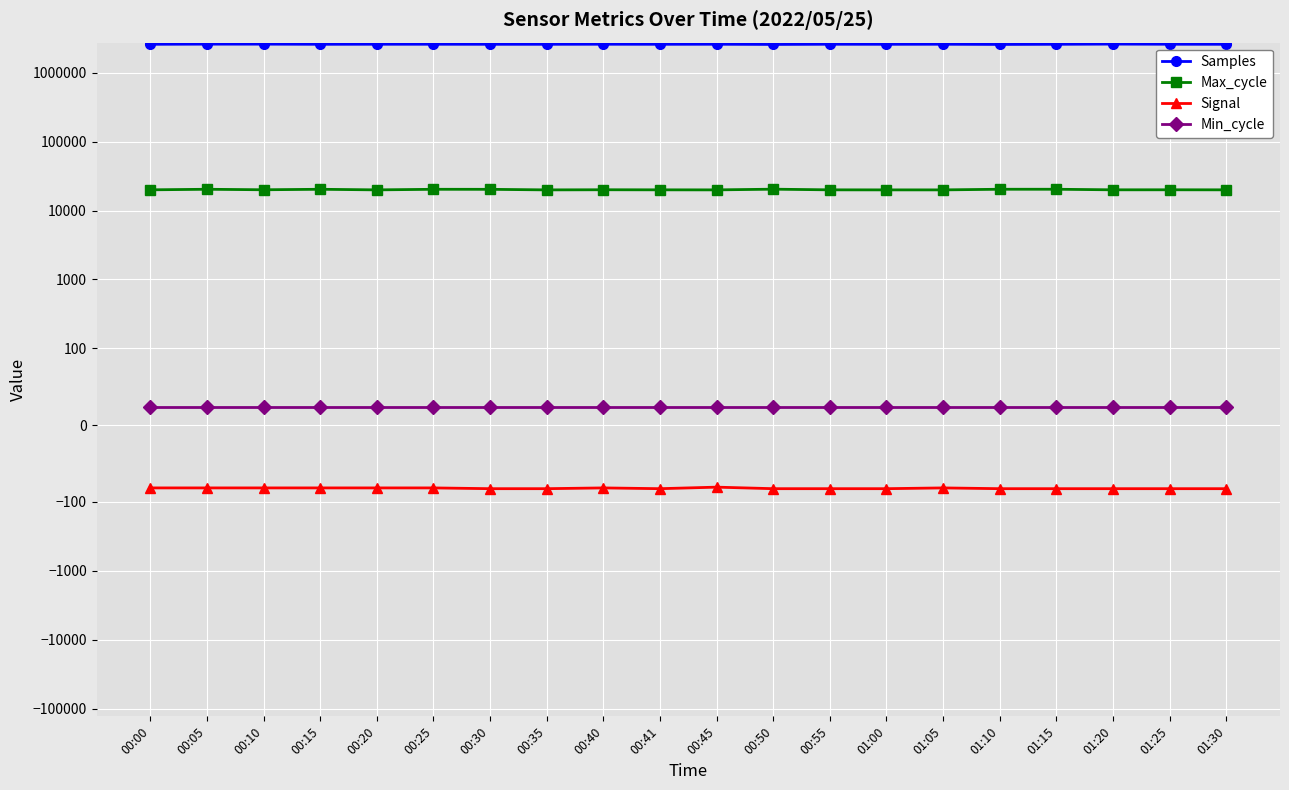

What is the difference between the maximum and minimum values in the Max_cycle series?

468